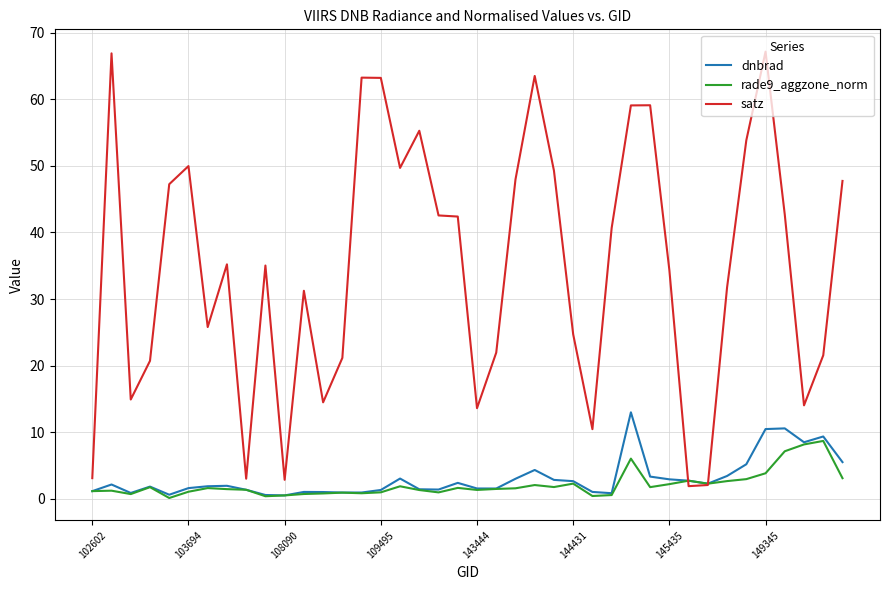

True or false: rade9_aggzone_norm and satz cross at least once.

True